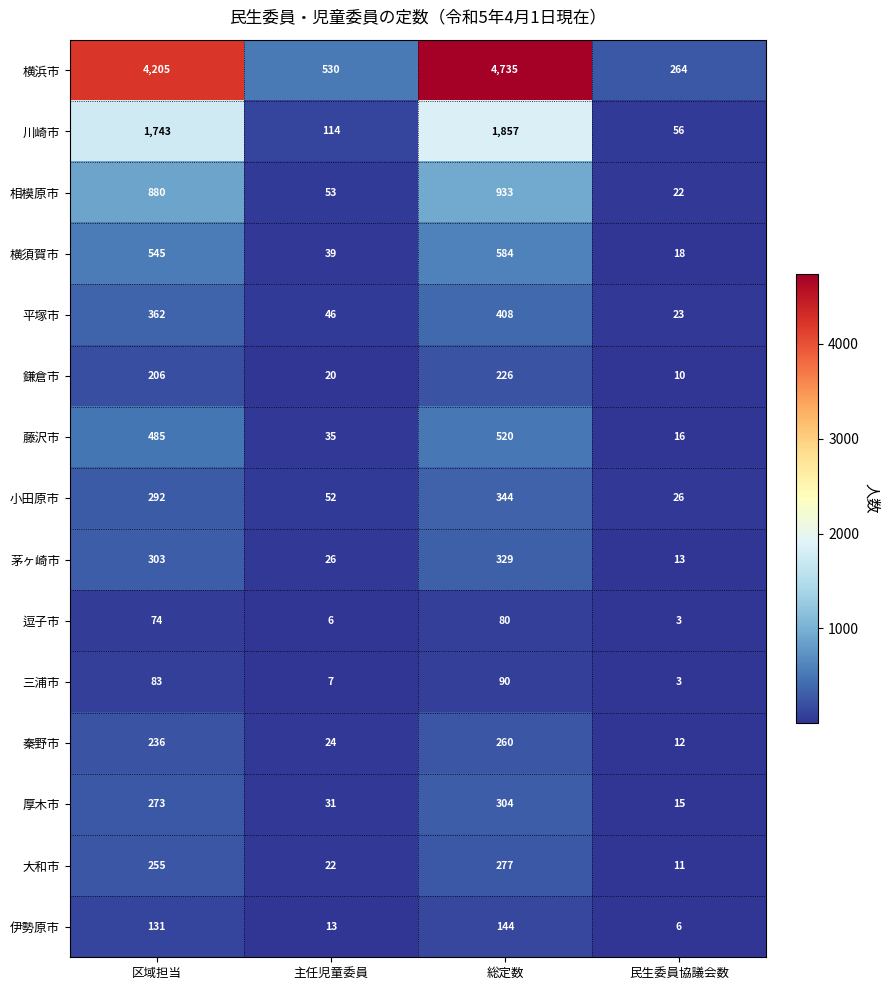

True or false: 逗子市 has a value of 9 at 主任児童委員.

False